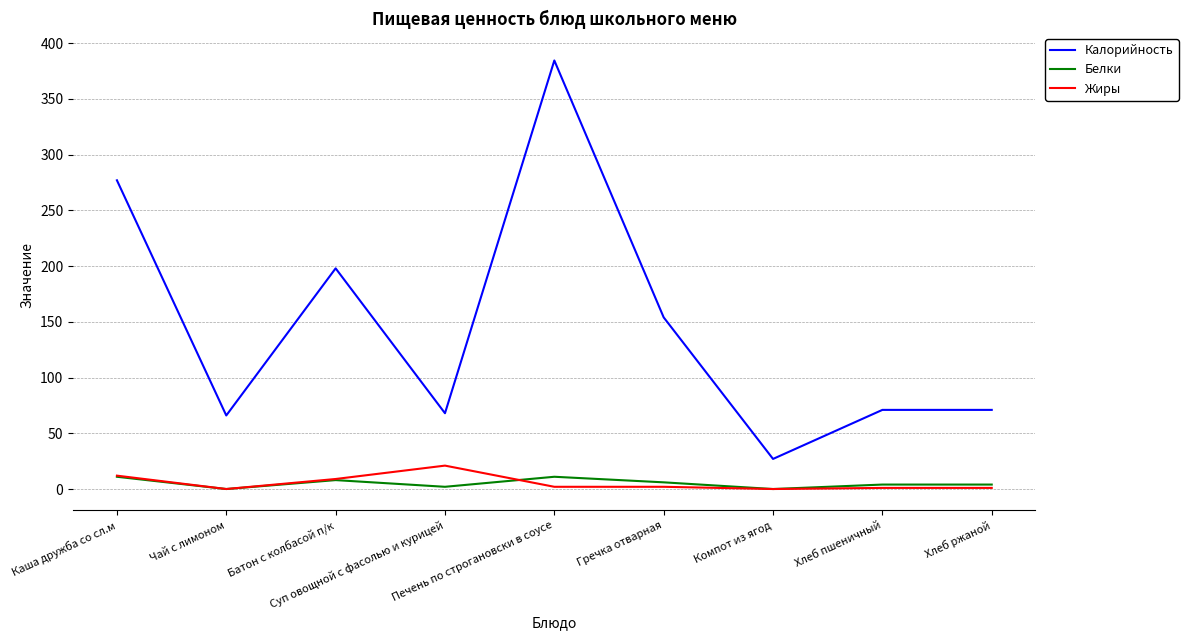

The Жиры series shows 0.0 at Чай с лимоном. True or false?

True